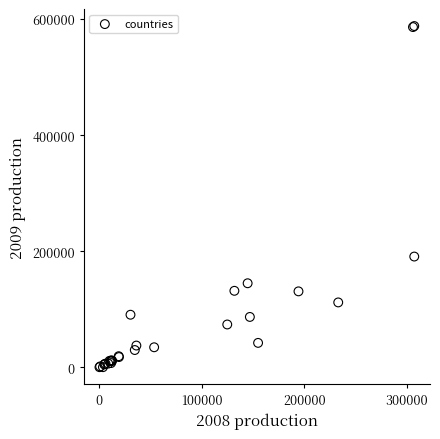

What Y value in the scatter plot is closest to 294235?

191000